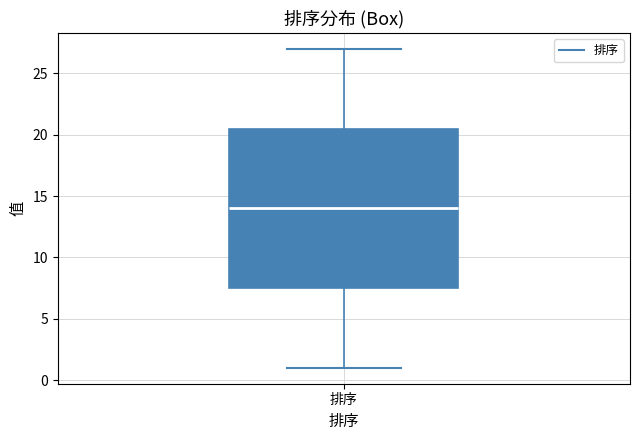

Where does the upper whisker of the box for 排序 end on the y-axis? The values are not printed on the chart, so give them approximately, as read against the axis.

27.0